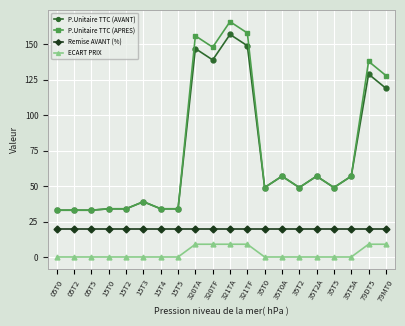

What is the label of the 8th point from the right?

35T0